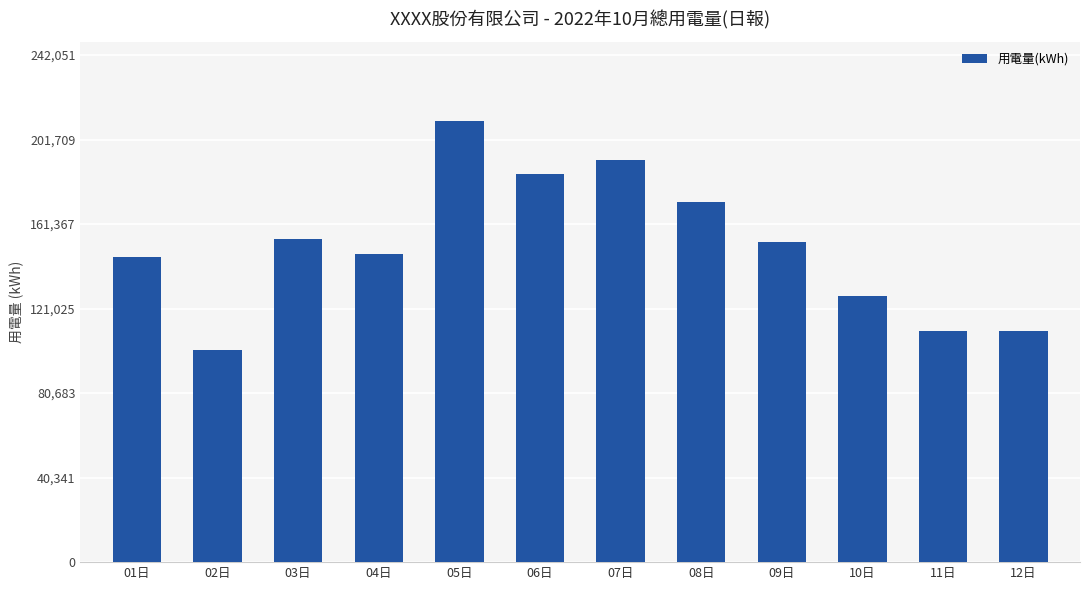

Where is the data nearest to the value 155915?

03日